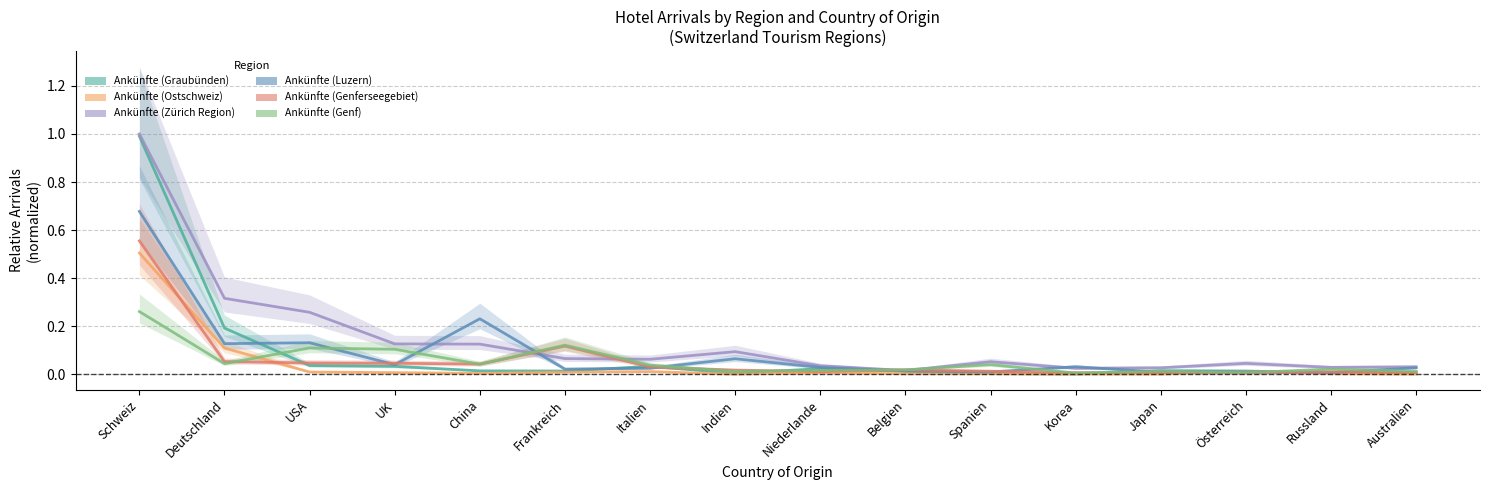

What are all the series names shown in the legend?

Ankünfte (Graubünden), Ankünfte (Ostschweiz), Ankünfte (Zürich Region), Ankünfte (Luzern), Ankünfte (Genferseegebiet), Ankünfte (Genf)